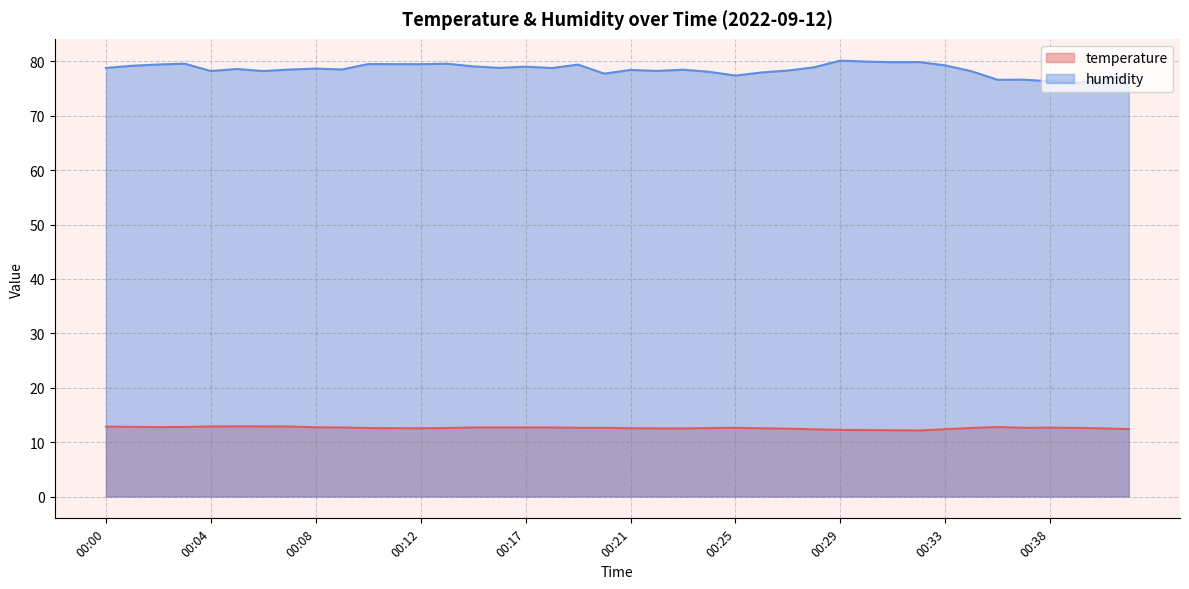

Reading left to right, transcribe all the data shown in this chart.

temperature: 00:00=12.8	00:01=12.8	00:02=12.8	00:03=12.8	00:04=12.9	00:05=12.9	00:06=12.9	00:07=12.9	00:08=12.7	00:09=12.7	00:10=12.6	00:11=12.6	00:12=12.6	00:14=12.6	00:15=12.7	00:16=12.7	00:17=12.7	00:18=12.7	00:19=12.6	00:20=12.6	00:21=12.6	00:22=12.5	00:23=12.5	00:24=12.6	00:25=12.6	00:26=12.6	00:27=12.5	00:28=12.4	00:29=12.2	00:30=12.2	00:31=12.2	00:32=12.2	00:33=12.4	00:35=12.6	00:36=12.8	00:37=12.6	00:38=12.7	00:39=12.6	00:40=12.5	00:41=12.4
humidity: 00:00=78.8	00:01=79.2	00:02=79.4	00:03=79.6	00:04=78.2	00:05=78.6	00:06=78.2	00:07=78.5	00:08=78.7	00:09=78.5	00:10=79.5	00:11=79.5	00:12=79.5	00:14=79.6	00:15=79.1	00:16=78.8	00:17=79.0	00:18=78.8	00:19=79.4	00:20=77.8	00:21=78.4	00:22=78.2	00:23=78.5	00:24=78.1	00:25=77.4	00:26=78.0	00:27=78.3	00:28=78.9	00:29=80.1	00:30=80.0	00:31=79.8	00:32=79.9	00:33=79.3	00:35=78.2	00:36=76.6	00:37=76.6	00:38=76.3	00:39=76.0	00:40=76.7	00:41=77.3